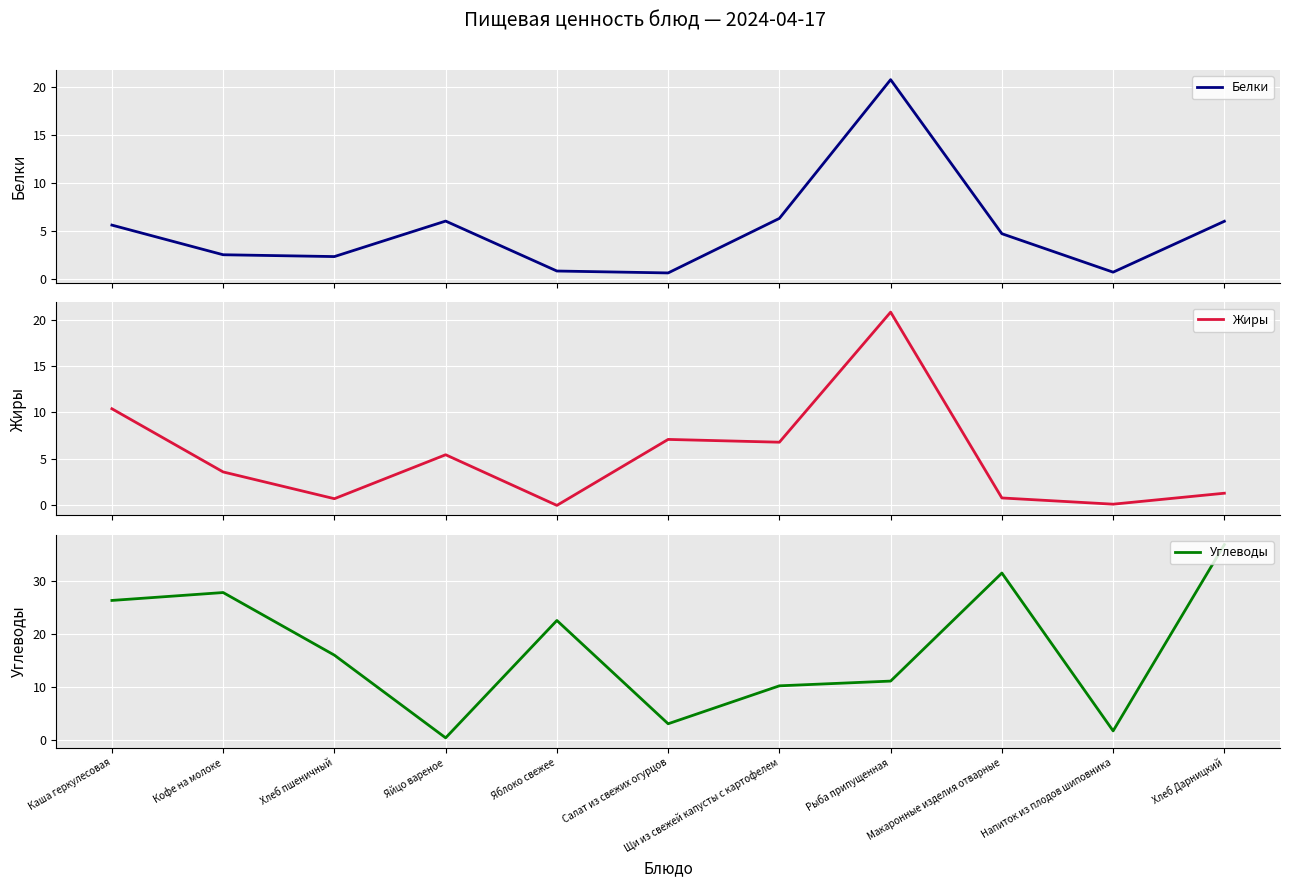

Reading right to left, transcribe all the data shown in this chart.

Белки: Хлеб Дарницкий=6.0	Напиток из плодов шиповника=0.7	Макаронные изделия отварные=4.7	Рыба припущенная=20.8	Щи из свежей капусты с картофелем=6.3	Салат из свежих огурцов=0.6	Яблоко свежее=0.8	Яйцо вареное=6.0	Хлеб пшеничный=2.3	Кофе на молоке=2.5	Каша геркулесовая=5.6
Жиры: Хлеб Дарницкий=1.3	Напиток из плодов шиповника=0.1	Макаронные изделия отварные=0.8	Рыба припущенная=20.8	Щи из свежей капусты с картофелем=6.8	Салат из свежих огурцов=7.1	Яблоко свежее=0.0	Яйцо вареное=5.5	Хлеб пшеничный=0.7	Кофе на молоке=3.6	Каша геркулесовая=10.4
Углеводы: Хлеб Дарницкий=37.0	Напиток из плодов шиповника=1.6	Макаронные изделия отварные=31.6	Рыба припущенная=11.1	Щи из свежей капусты с картофелем=10.2	Салат из свежих огурцов=3.0	Яблоко свежее=22.6	Яйцо вареное=0.3	Хлеб пшеничный=16.0	Кофе на молоке=27.9	Каша геркулесовая=26.4